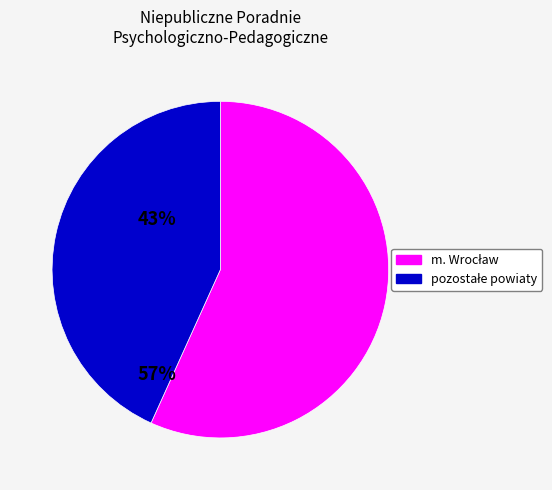

Is there any slice that represents more than half of the pie?

Yes